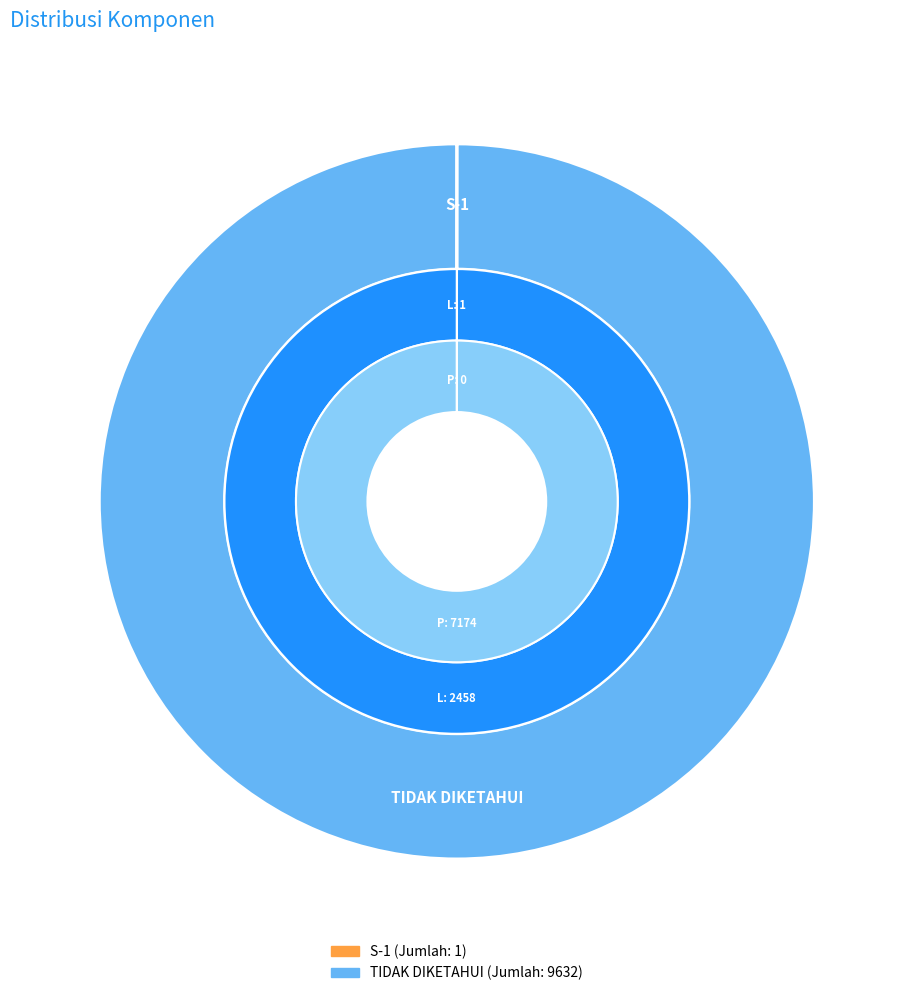

Is it true that TIDAK DIKETAHUI is 90% of the pie?

False